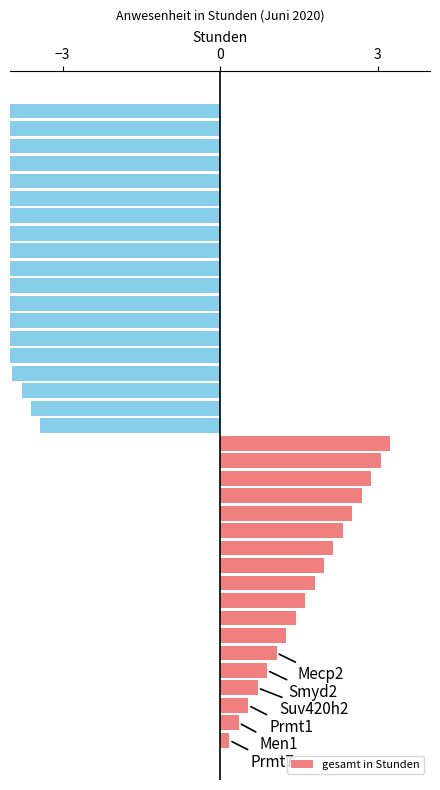

What is the minimum value shown in the chart?

-6.7